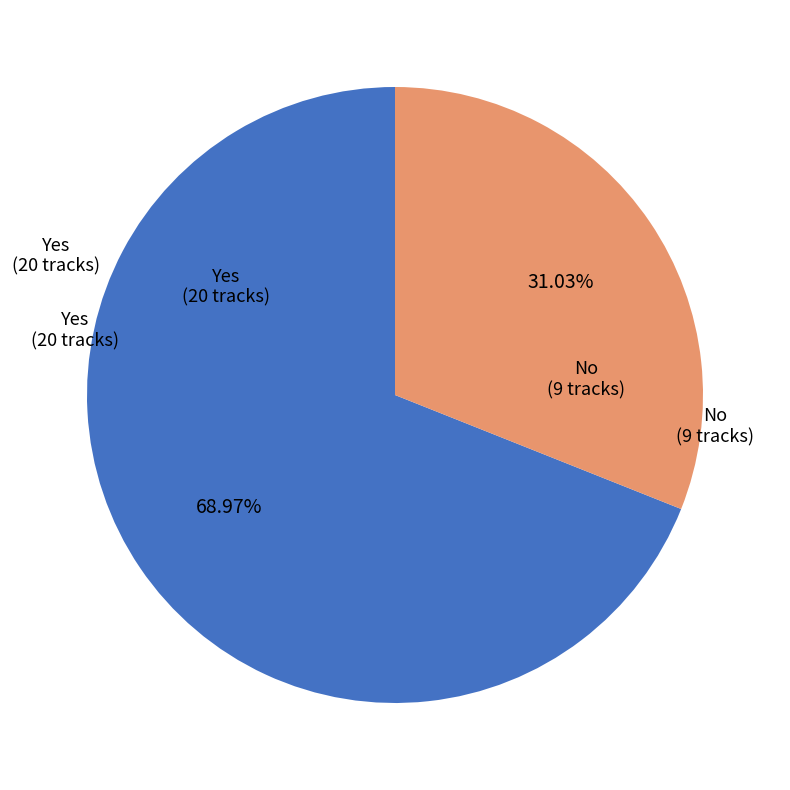

Is there a majority slice in this chart?

Yes